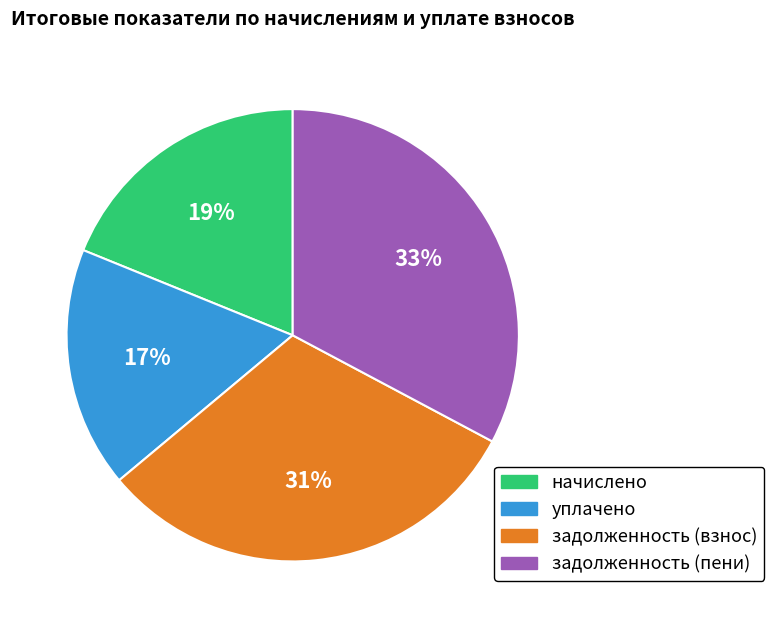

Does any single category account for the majority?

No